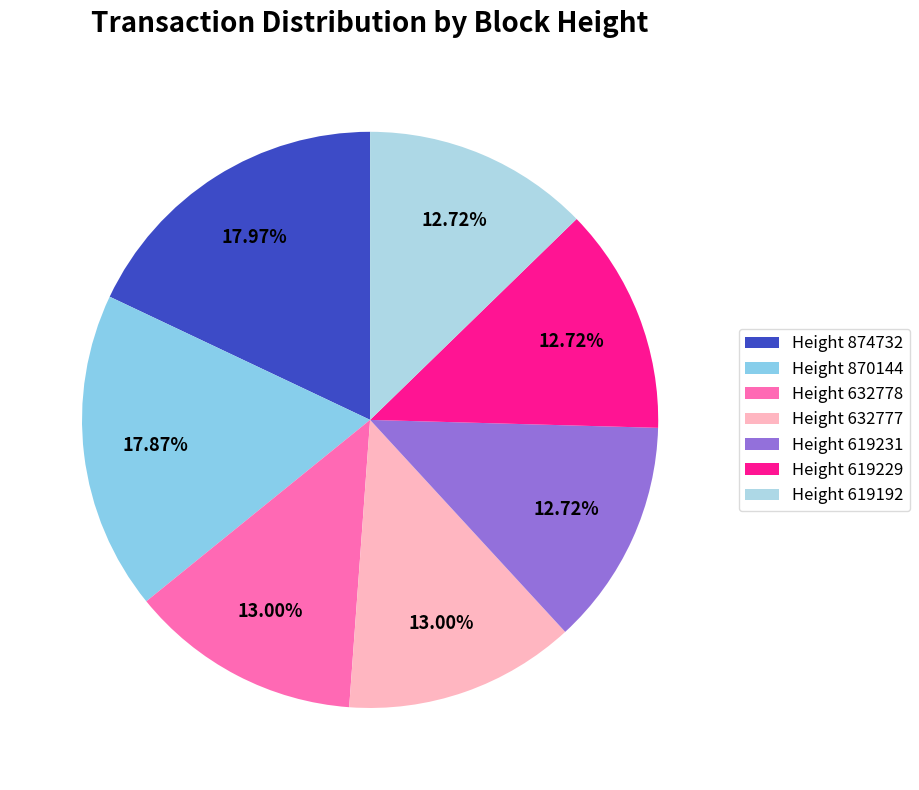

What is the smallest slice in the pie chart?

619192